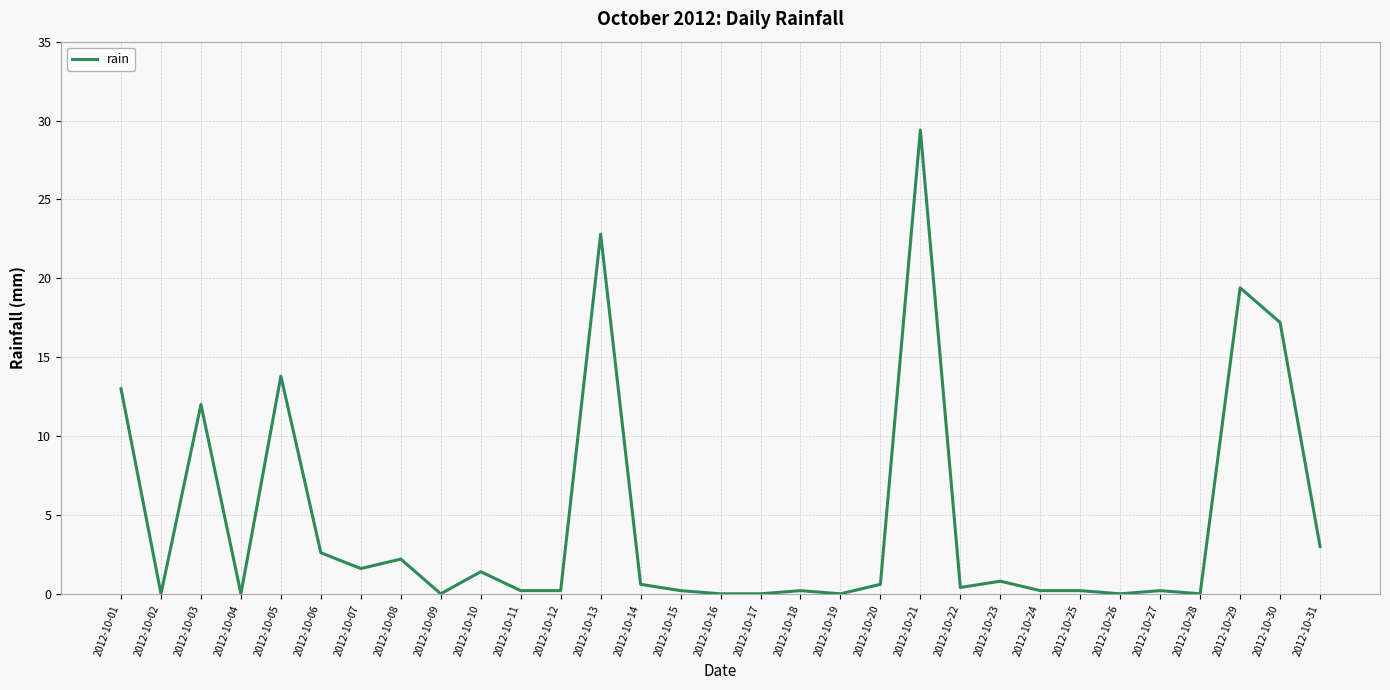

Between 2012-10-01 and 2012-10-04, which is larger?

2012-10-01